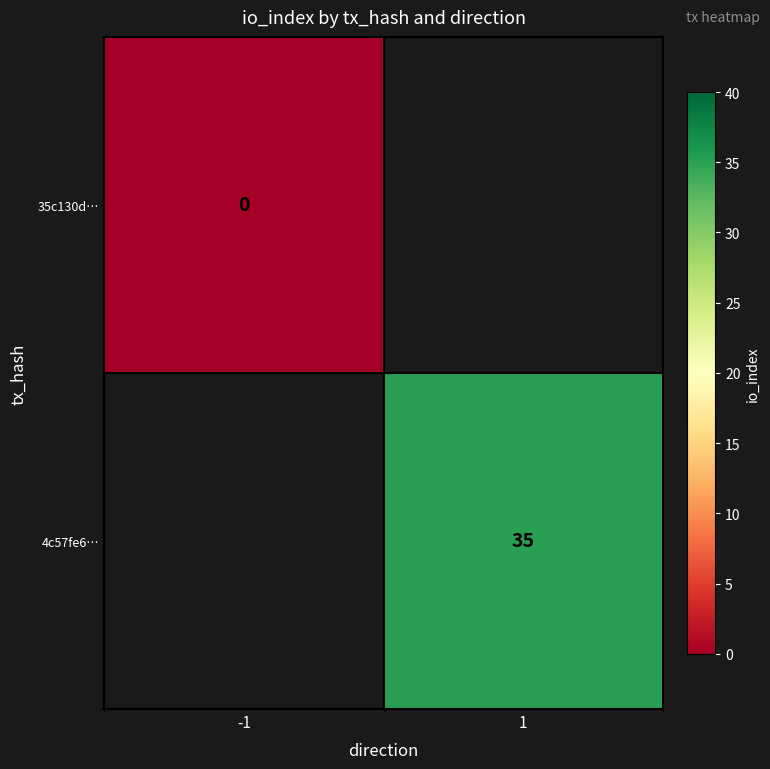

The 4c57fe6… series shows 12 at 1. True or false?

False